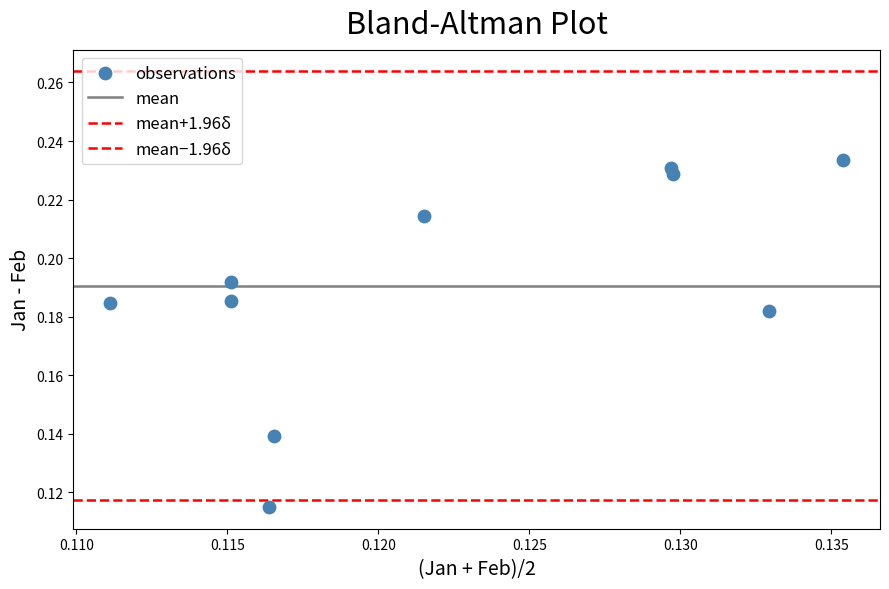

How many data points are displayed?

10